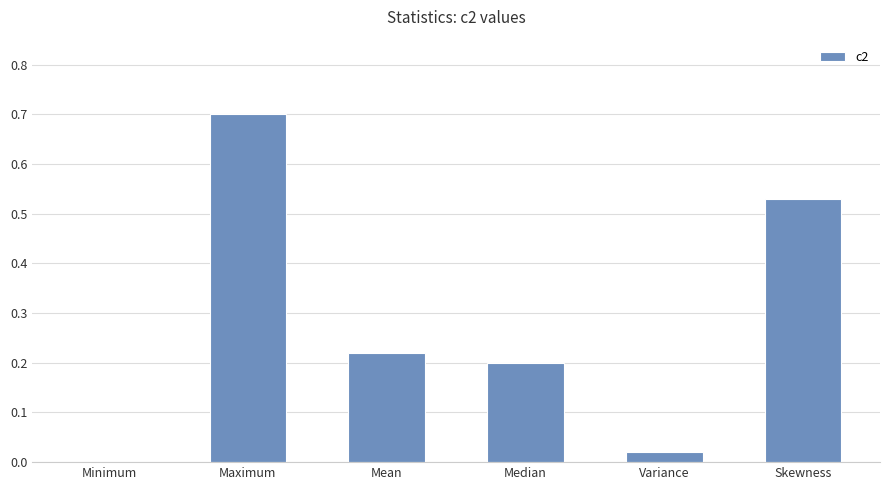

What is the sum of all values?

1.7